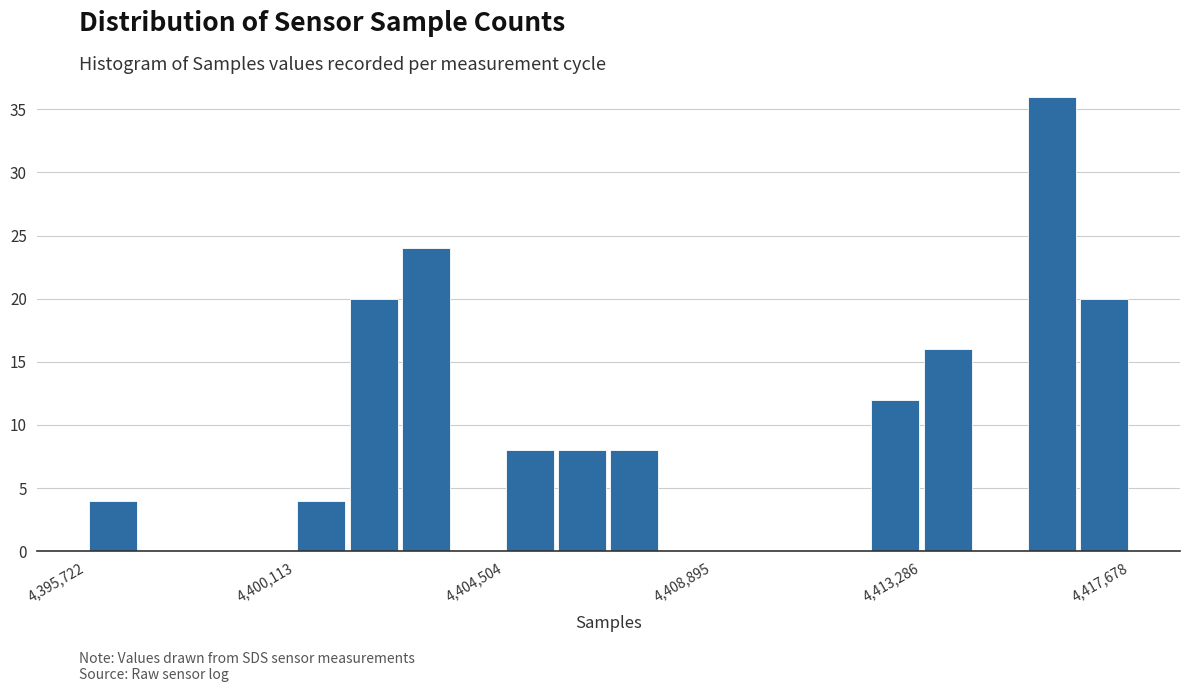

Around what value on the x-axis is the tallest bar? Give the approximate position of its centre, as read against the axis.

4416000